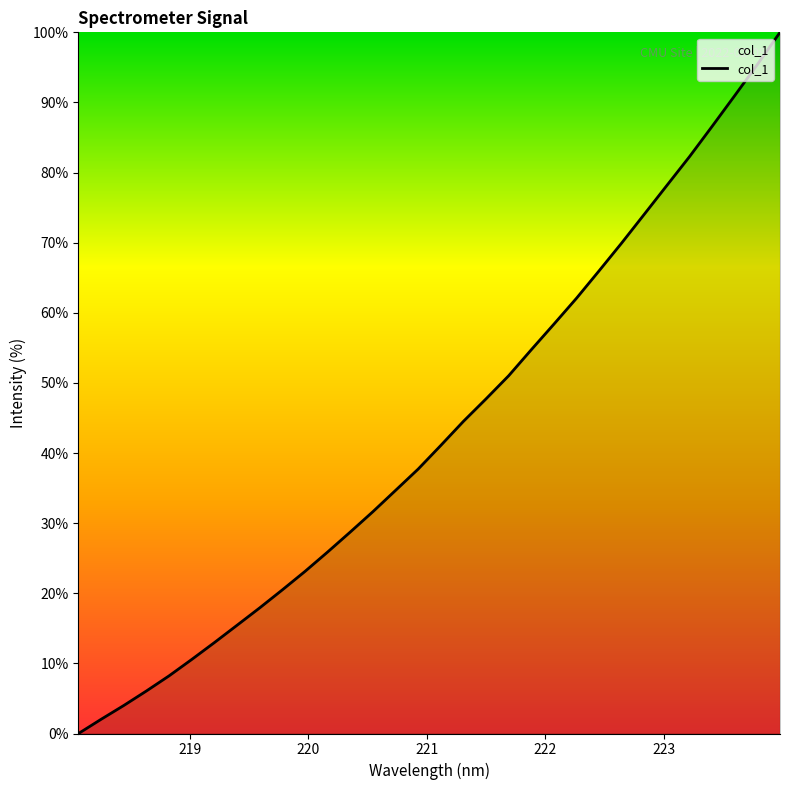

What is the difference between the maximum and minimum values?

100.0